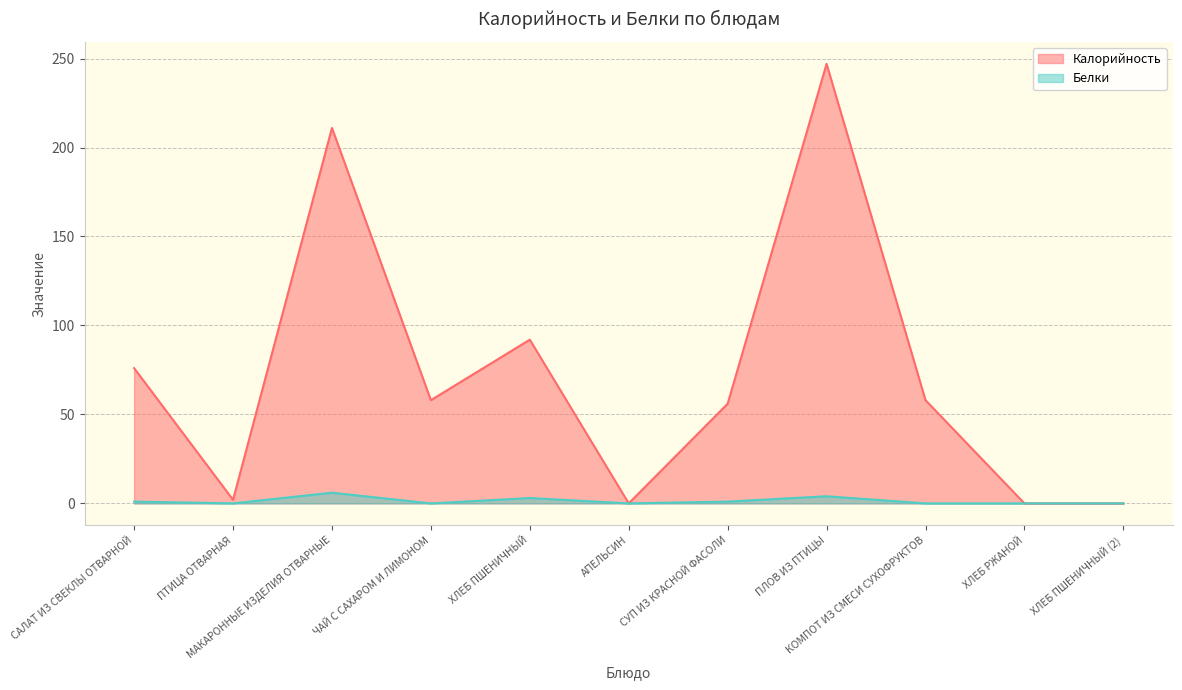

How many interior local valleys does the Калорийность series have?

3